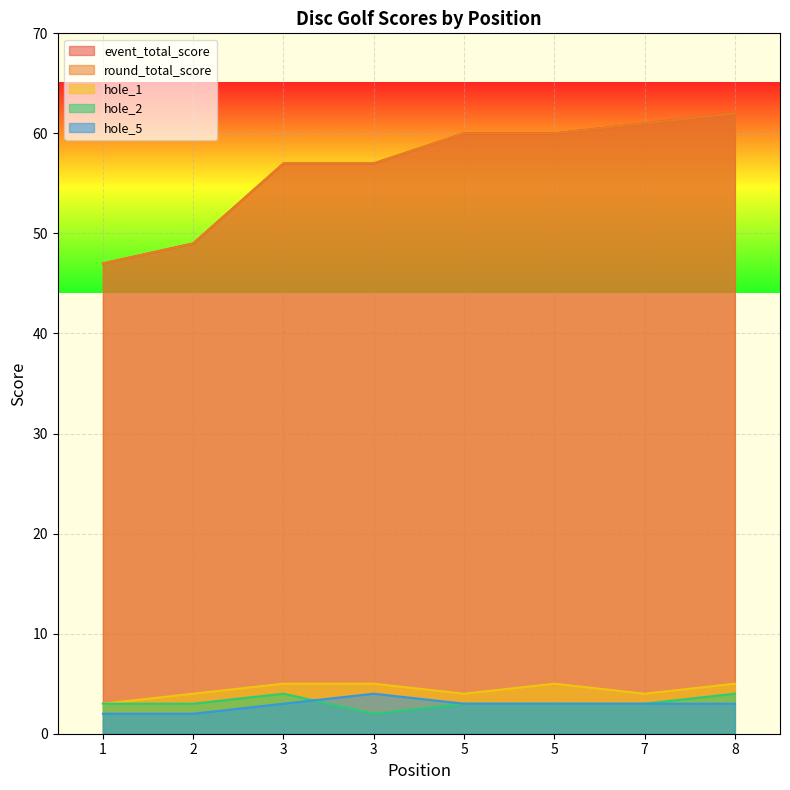

The value of hole_5 at 5 is 2. True or false?

False